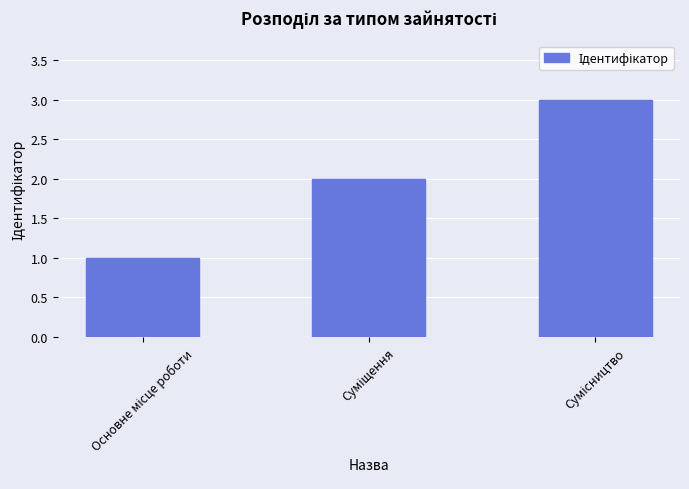

How many bars are there in total?

3